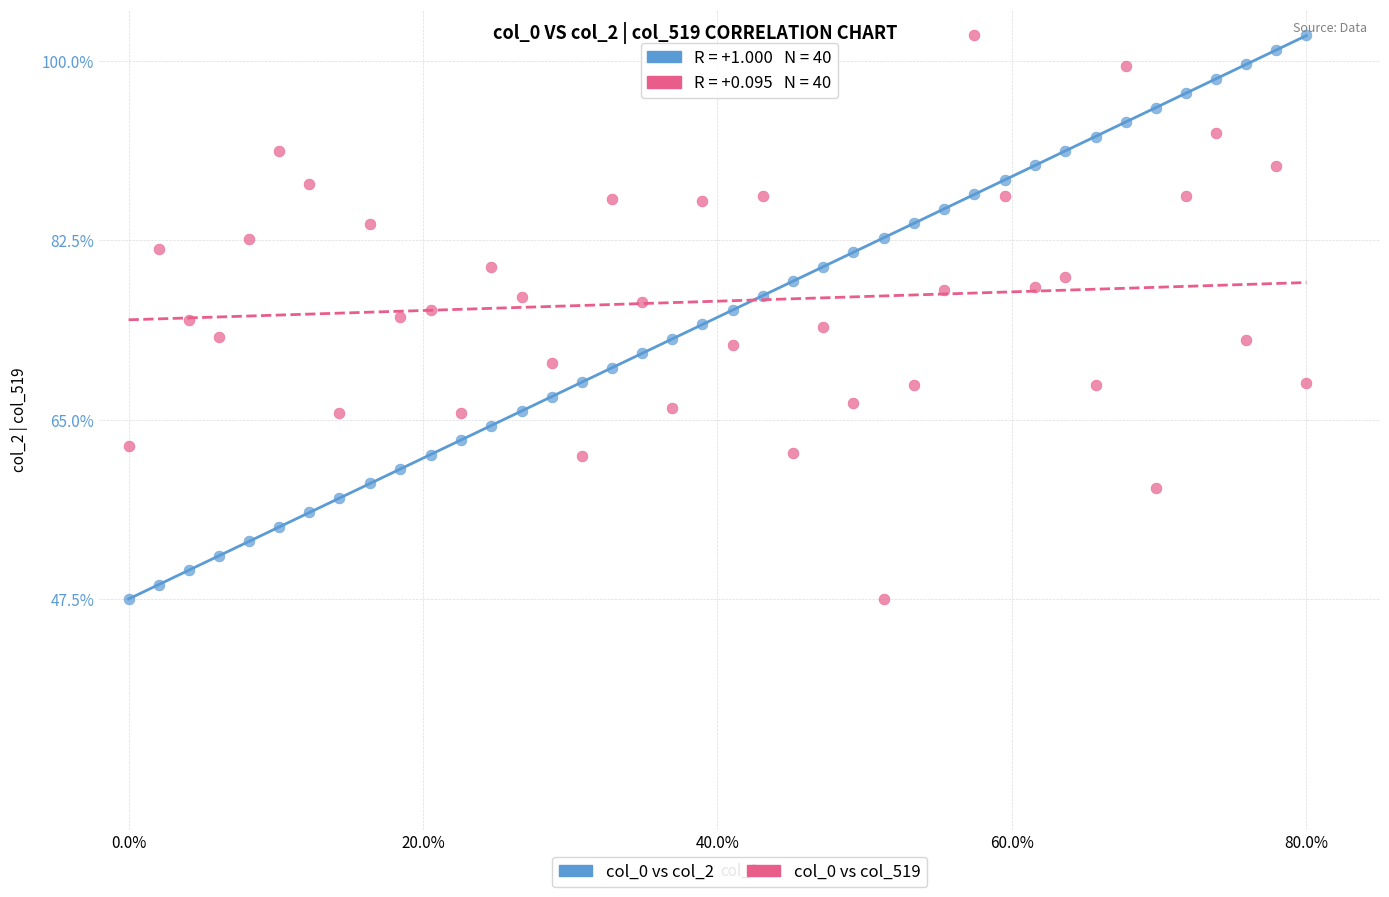

What is the X range (max minus min) for the scatter plot?

80.0